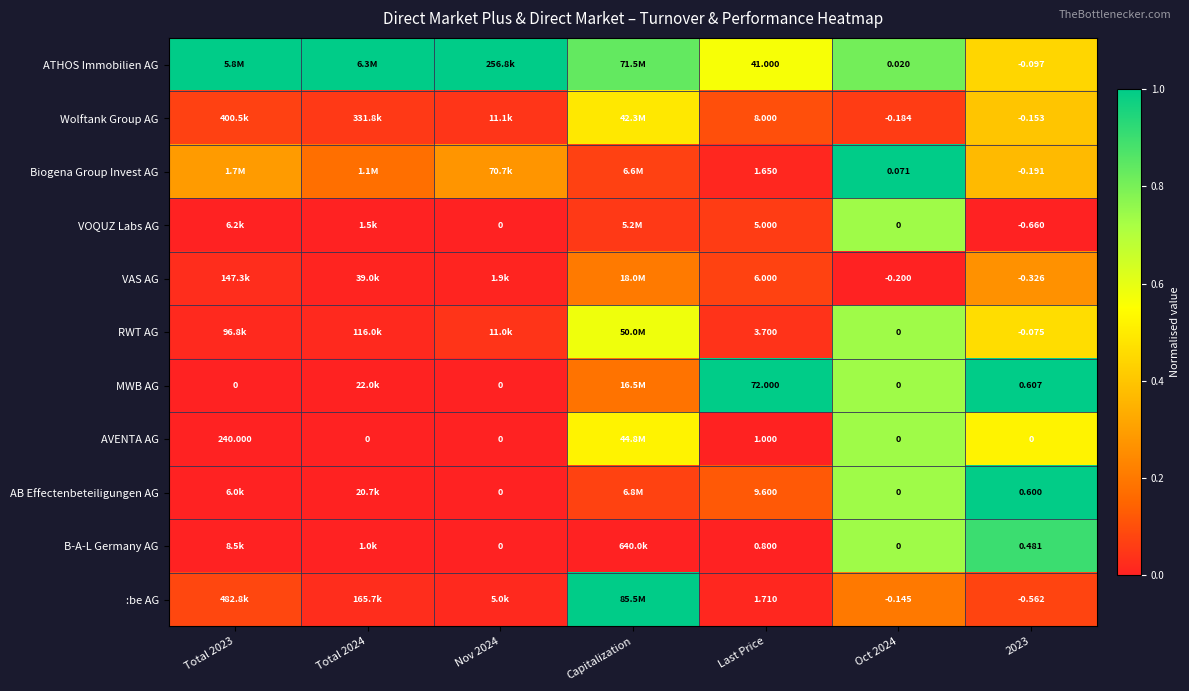

Is the value of RWT AG at Last Price greater than the value of Biogena Group Invest AG at Last Price?

Yes